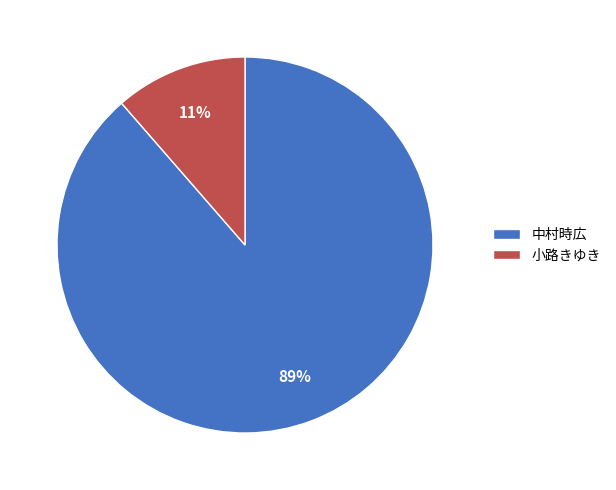

What percentage is the 中村時広 slice, to the nearest percent?

89%